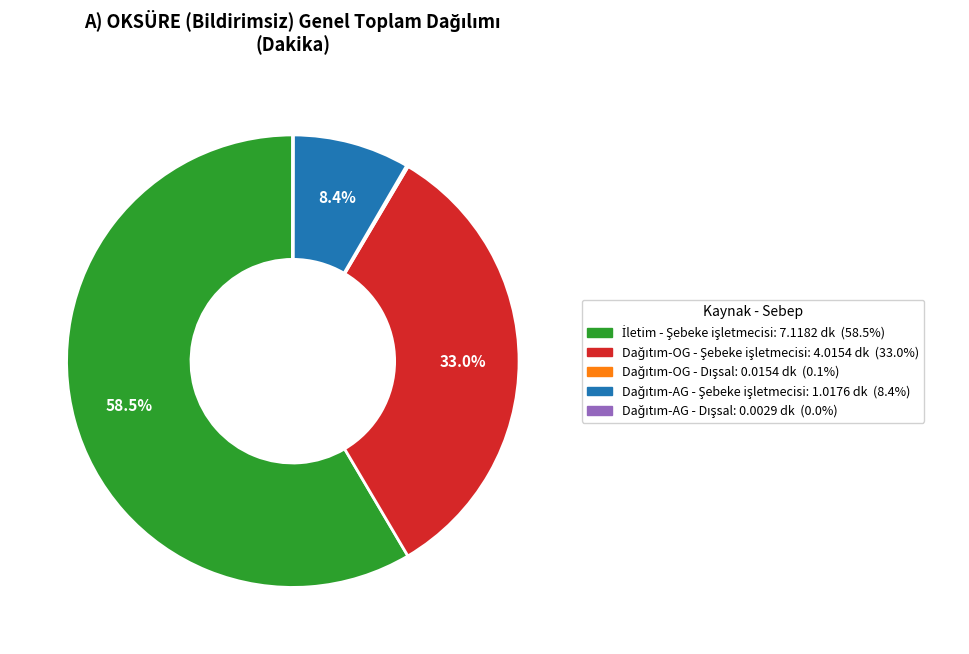

Is there any slice that represents more than half of the pie?

Yes